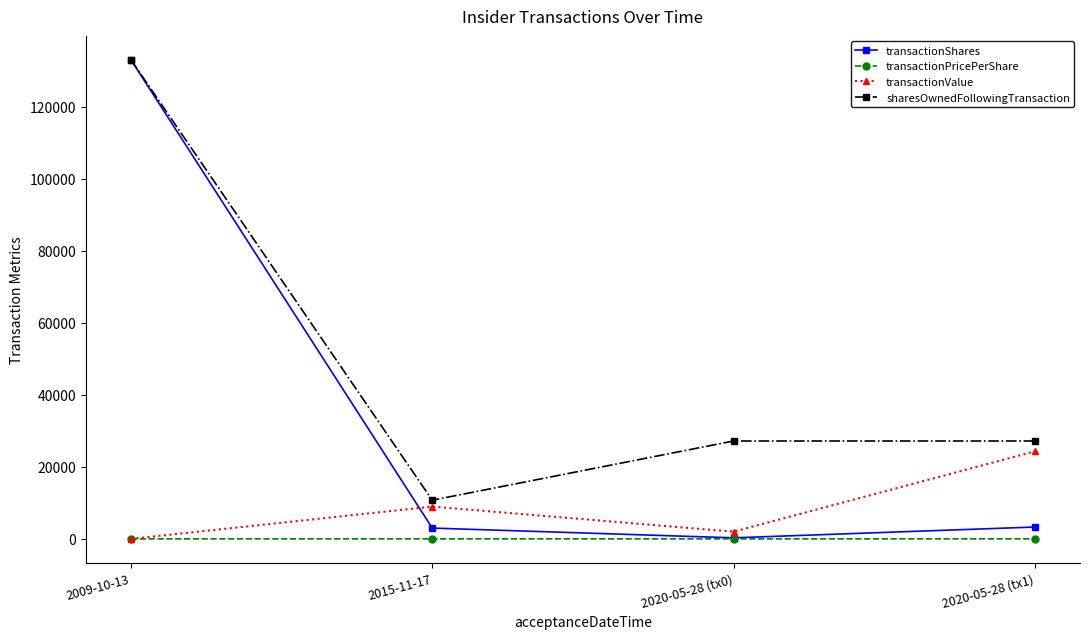

Rank the series at 2020-05-28 (tx1) from lowest to highest value.

transactionPricePerShare, transactionShares, transactionValue, sharesOwnedFollowingTransaction